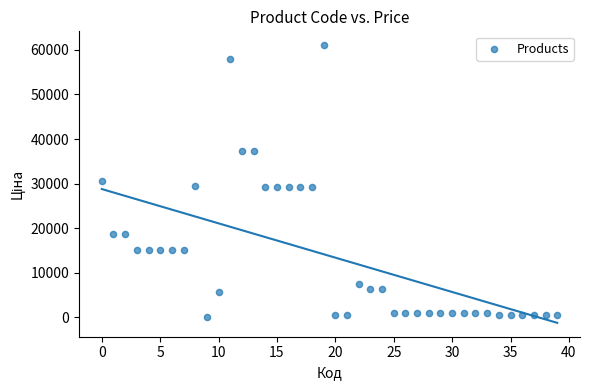

How many data points are displayed?

40